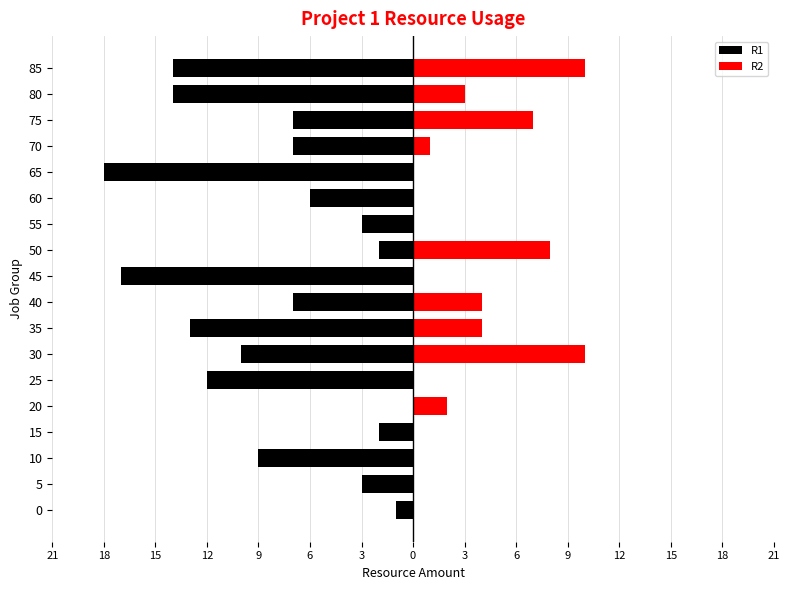

Rank the series by their maximum value, from highest to lowest.

R2, R1